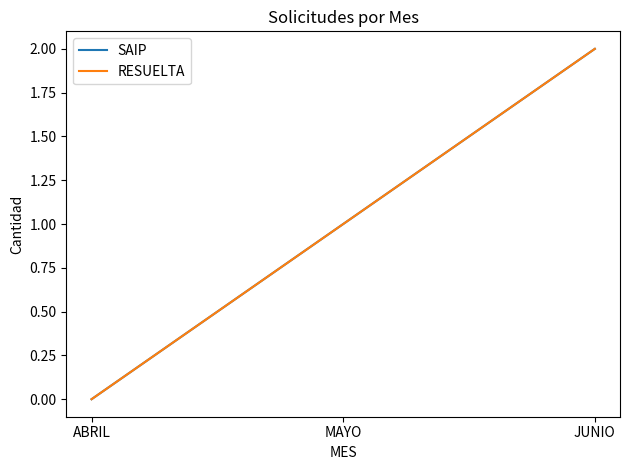

At which category is the sum across all series the highest?

JUNIO